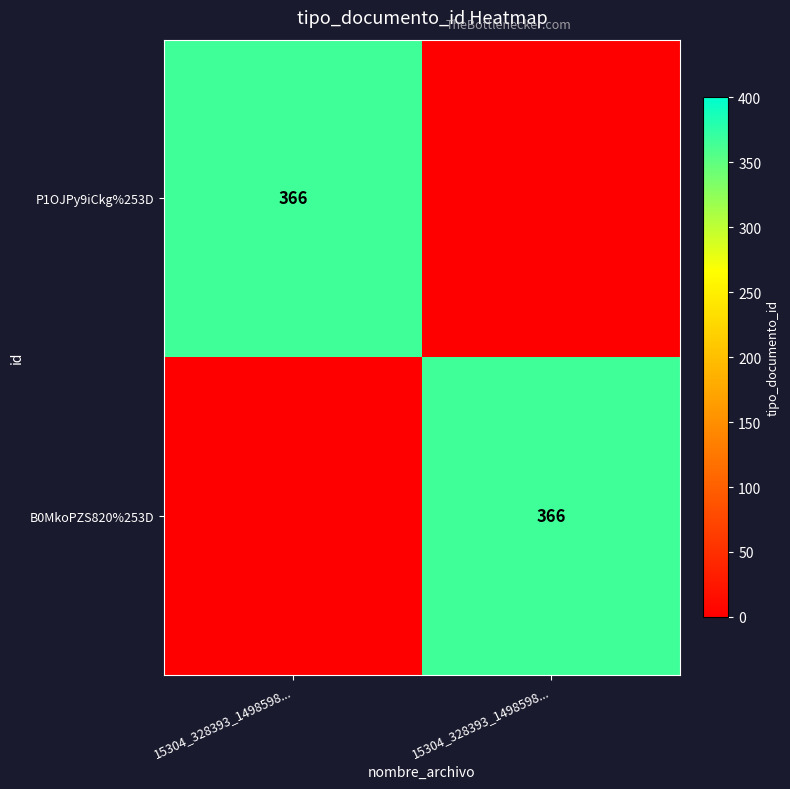

What is the average value of the P1OJPy9iCkg%253D series?

183